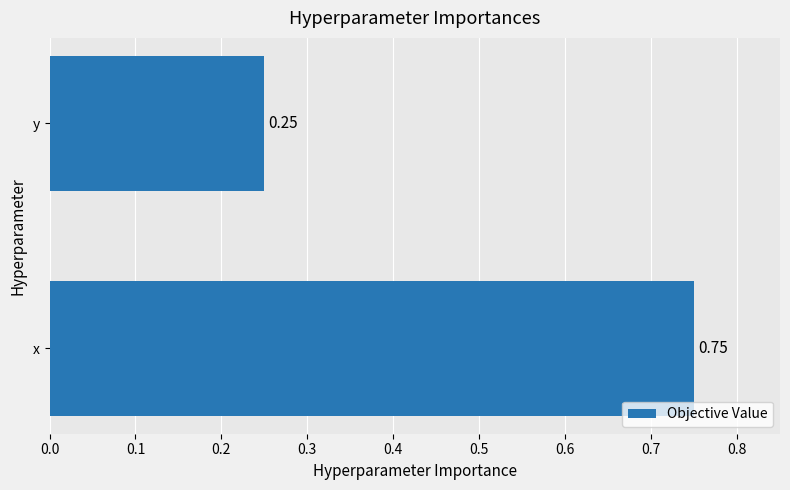

List the labels in order of value, smallest first.

y, x